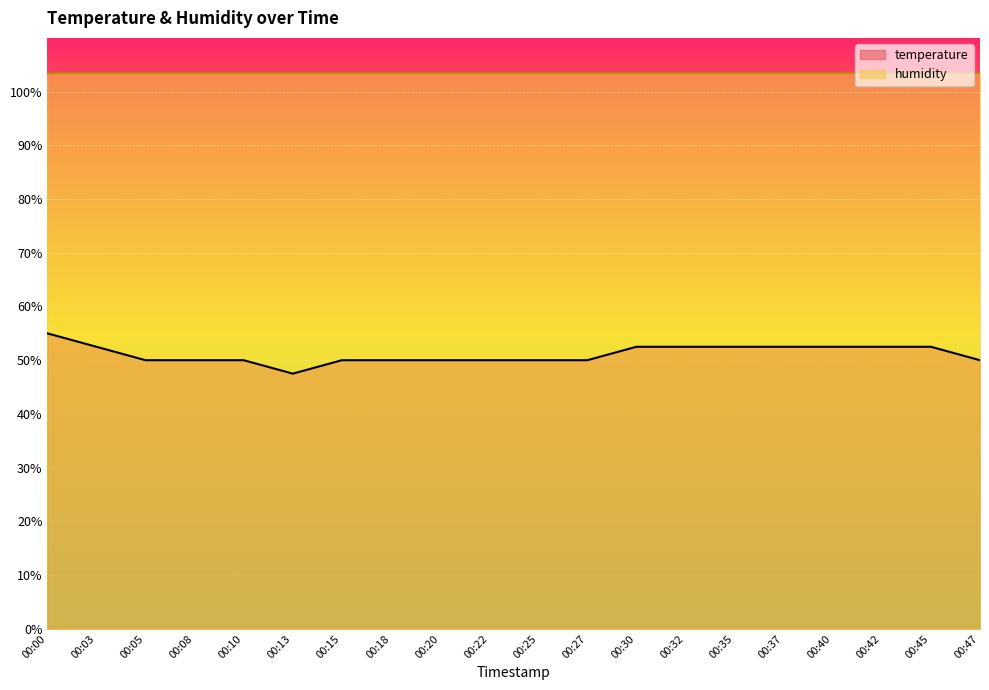

Which category has the highest value across all series?

00:00